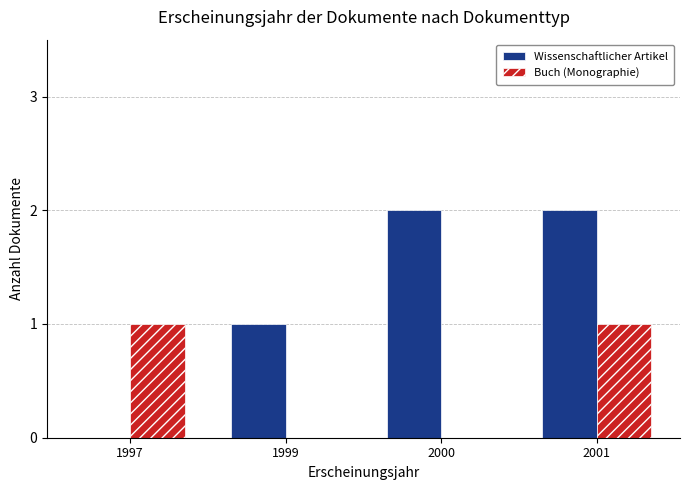

Which series has the largest total across all categories?

Wissenschaftlicher Artikel